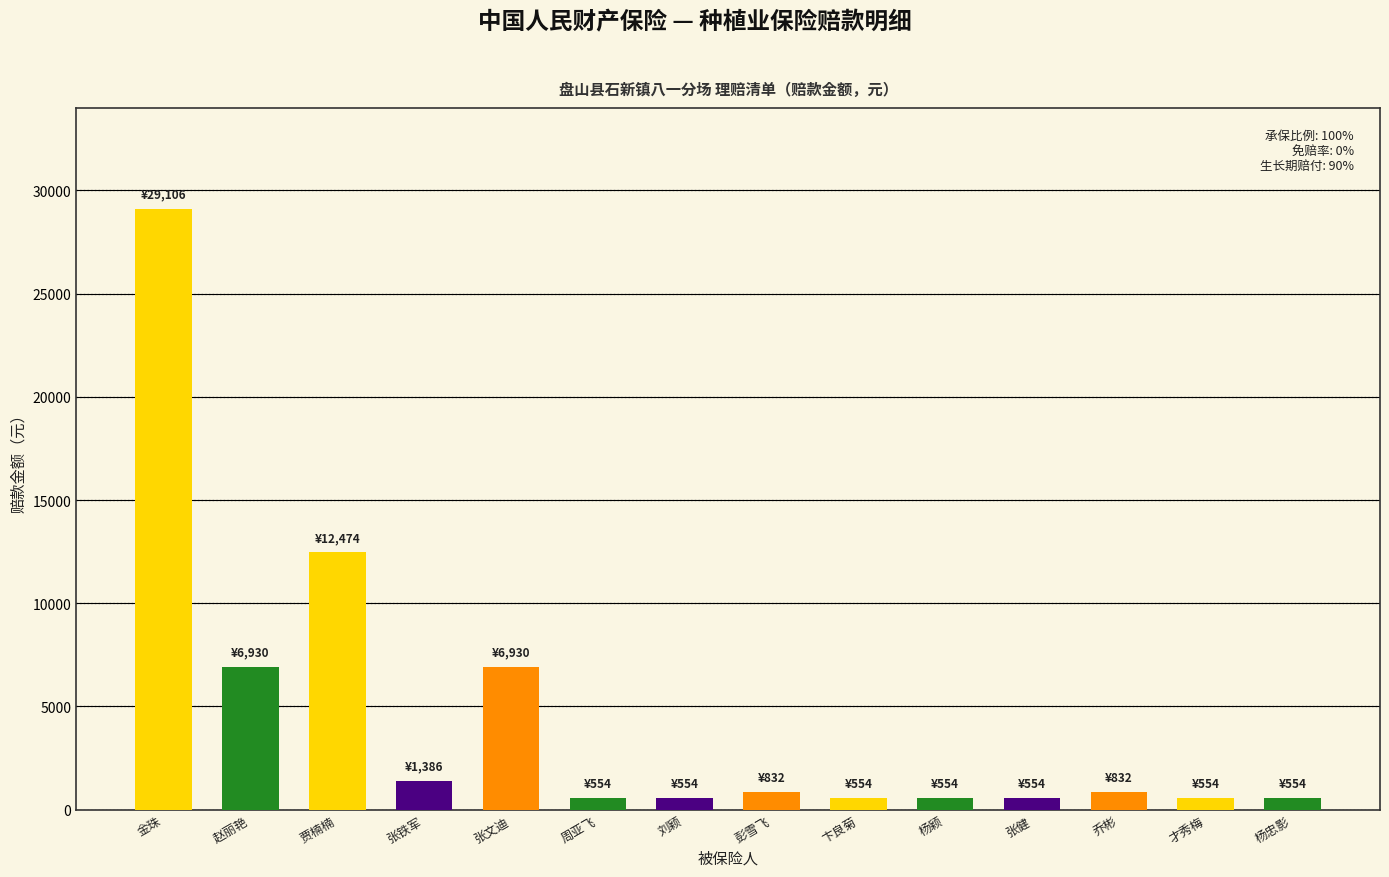

Does the chart contain any negative values?

No